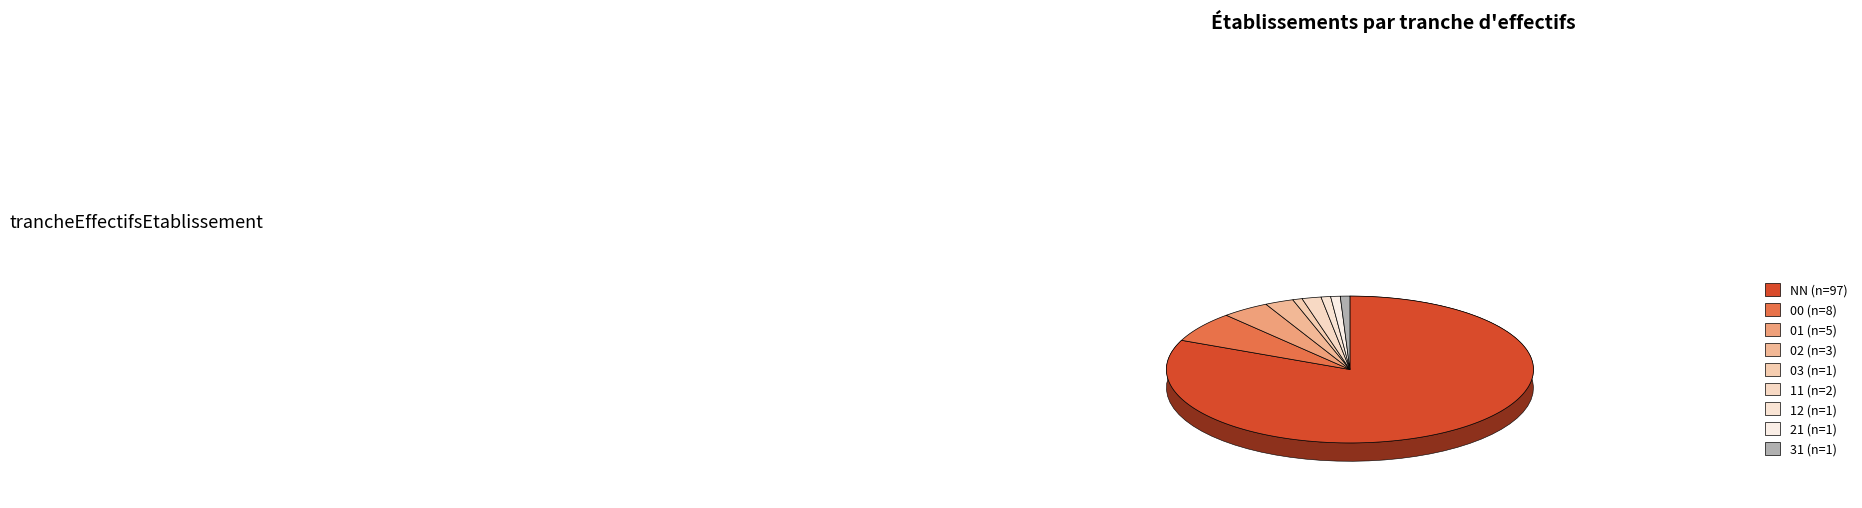

Which category accounts for the majority?

NN